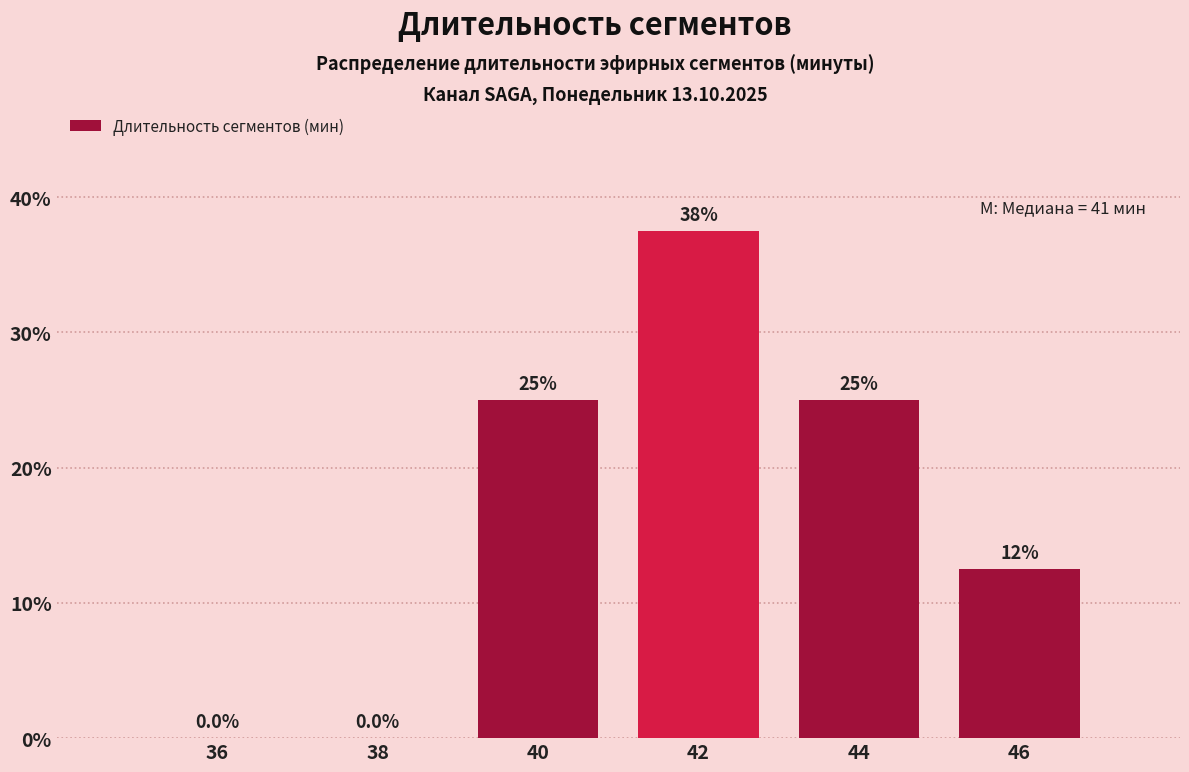

Over which range of the x-axis is the bar tallest?

41 to 43